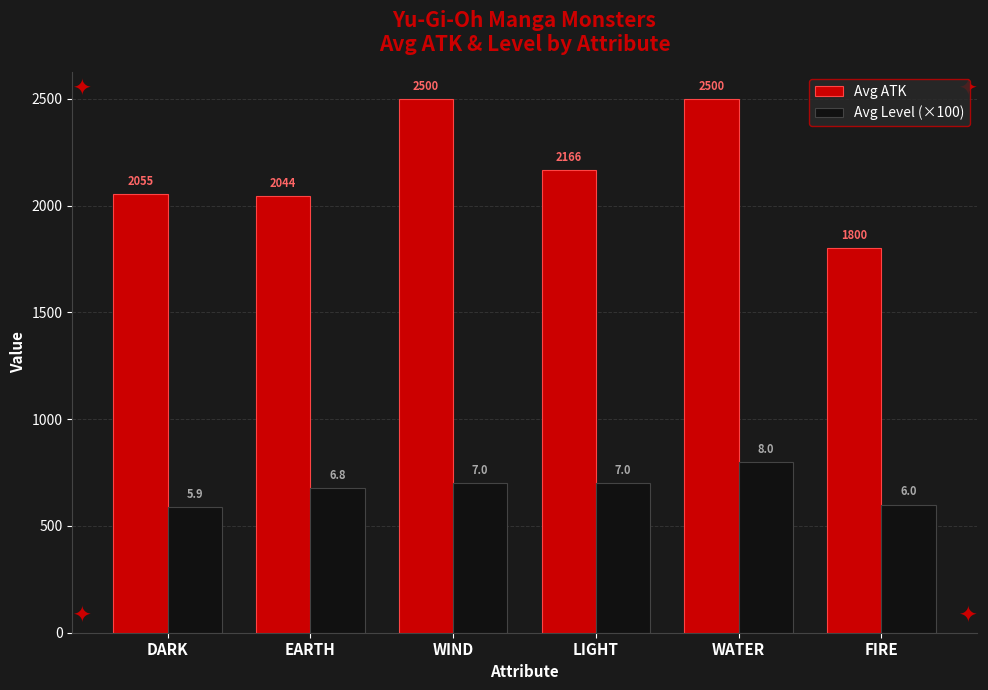

What is the difference between the highest and lowest values at LIGHT?

1466